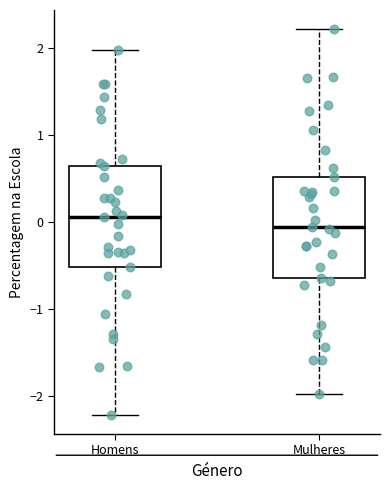

Where does the upper whisker of the box for Mulheres end on the y-axis? The values are not printed on the chart, so give them approximately, as read against the axis.

2.2